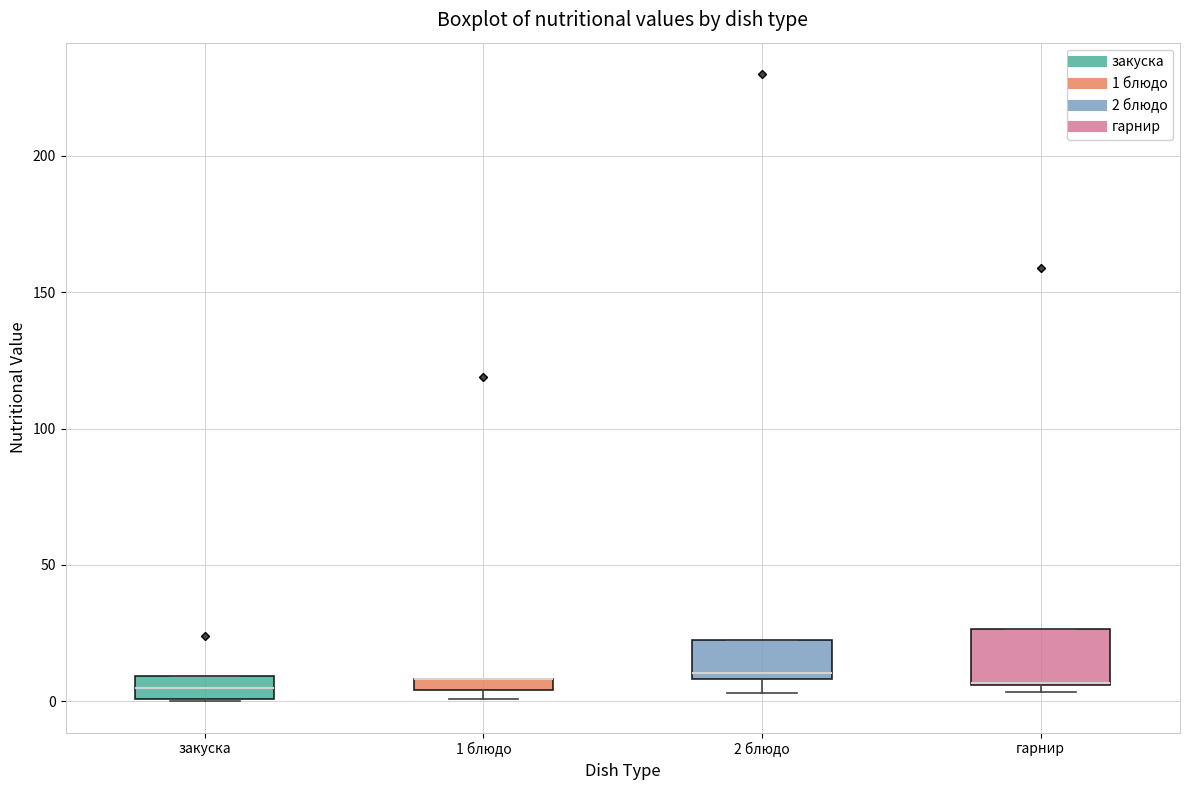

Where is the upper edge of the box for закуска on the y-axis? The values are not printed on the chart, so give them approximately, as read against the axis.

10